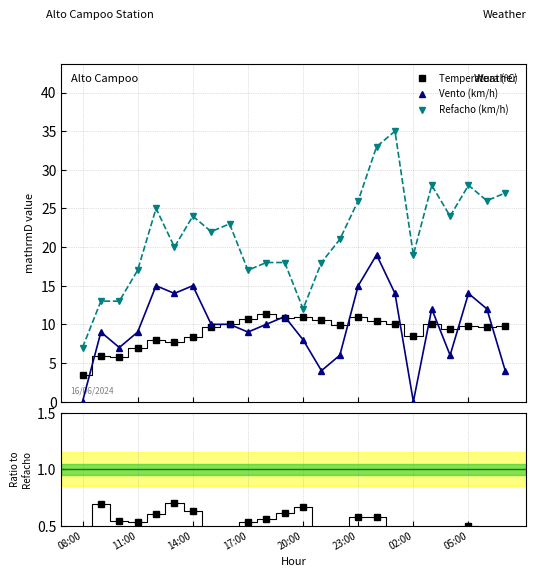

Which series has the largest total across all categories?

Refacho (km/h)